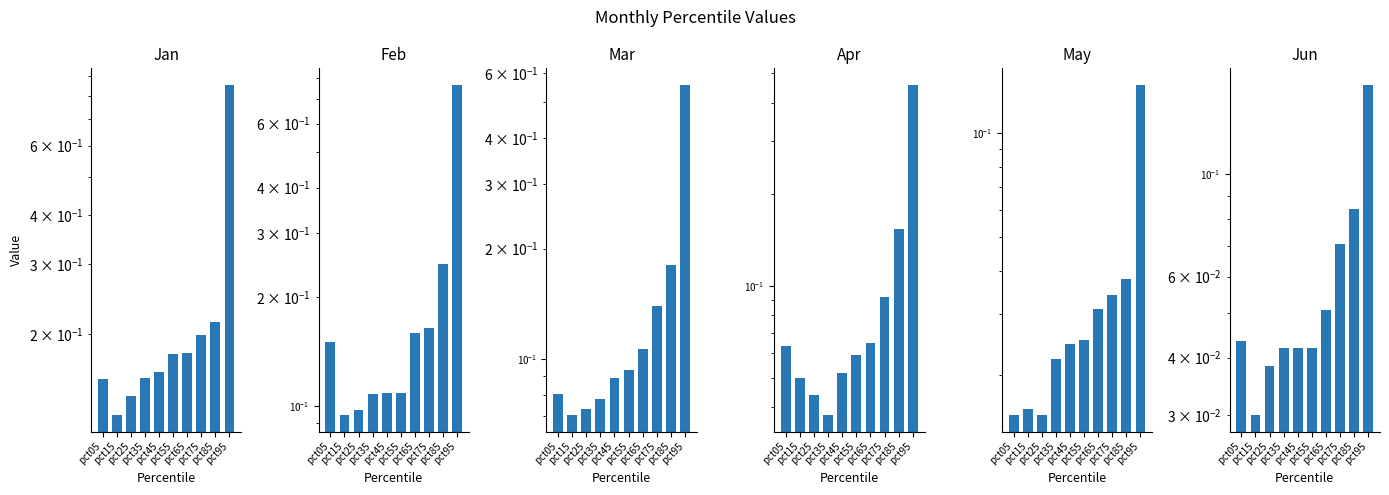

What is the sum of the Apr values at pct85 and pct05?

0.2